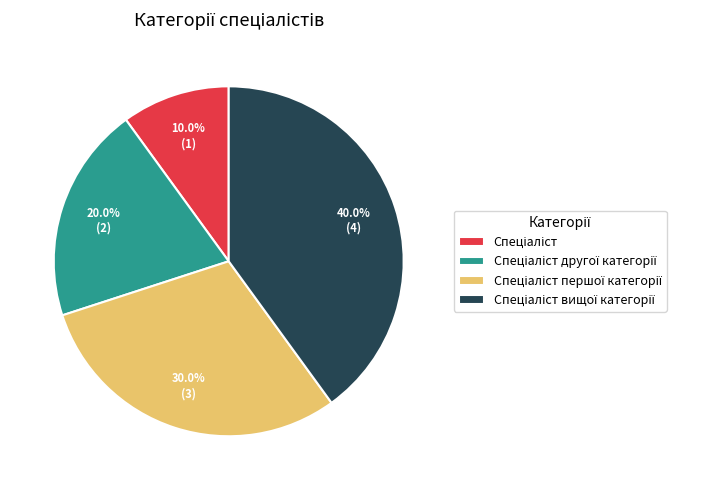

Is there any slice that represents more than half of the pie?

No